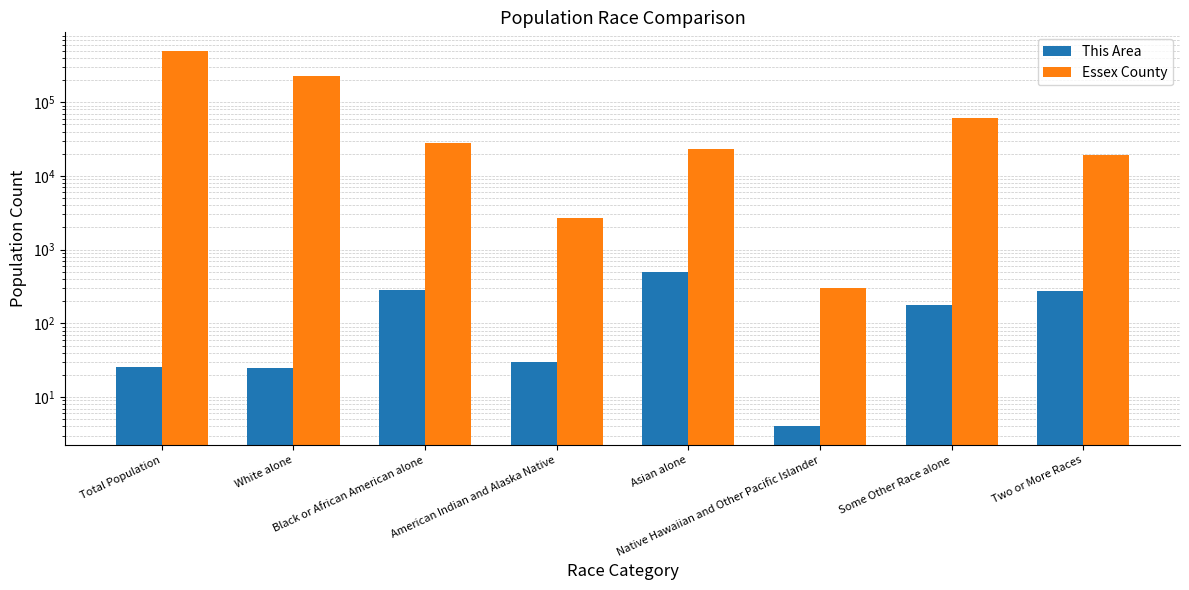

How many bars are there in total?

16